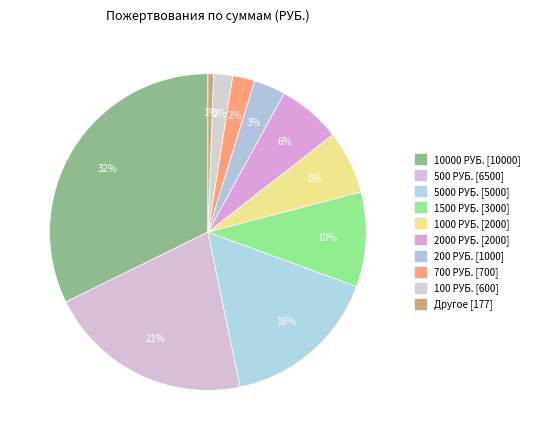

How many segments does this pie chart have?

10